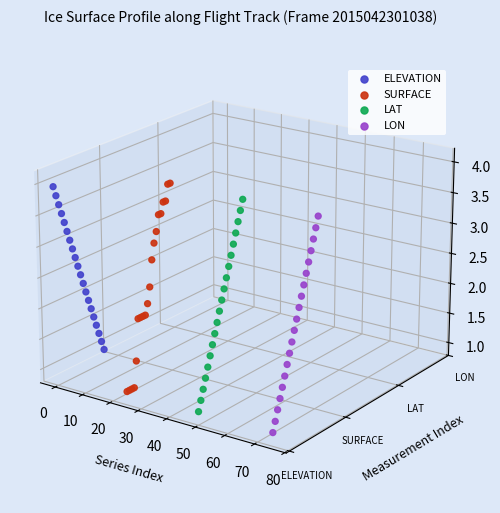

Which series has the largest total across all categories?

ELEVATION